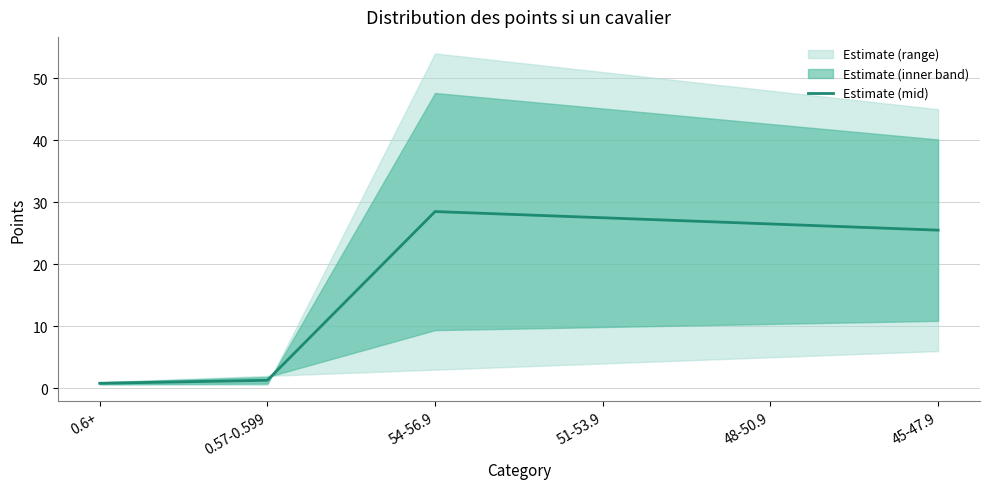

What is the sum of the values at 0.57-0.599 and 54-56.9?

29.8